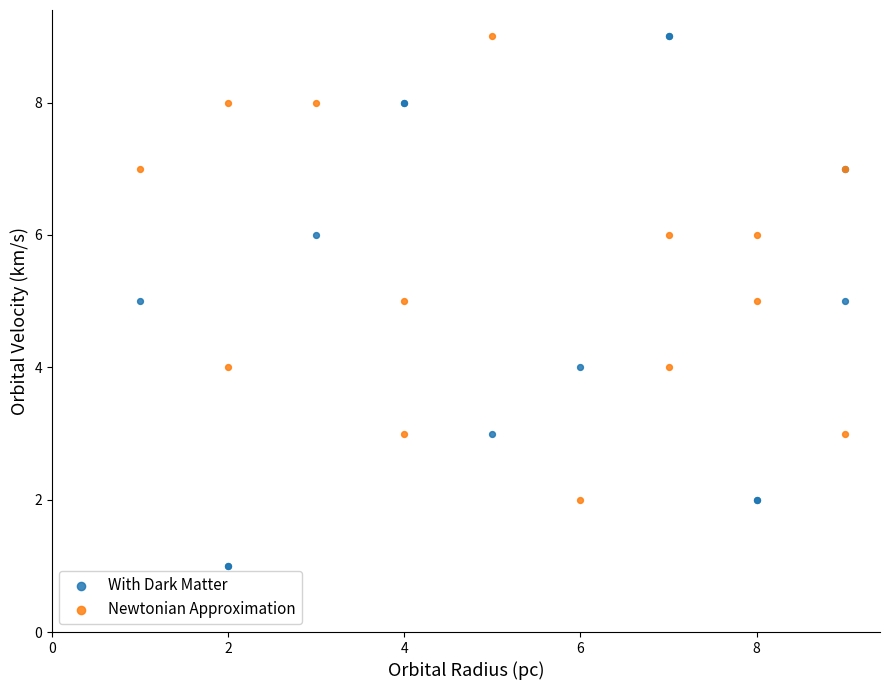

Which series has the largest Y range (max minus min)?

With Dark Matter